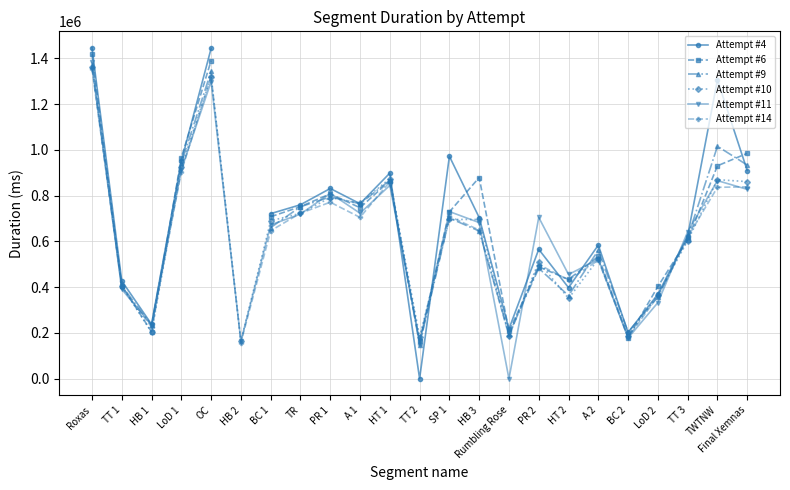

The Attempt #14 series shows 1732647.1 at OC. True or false?

False